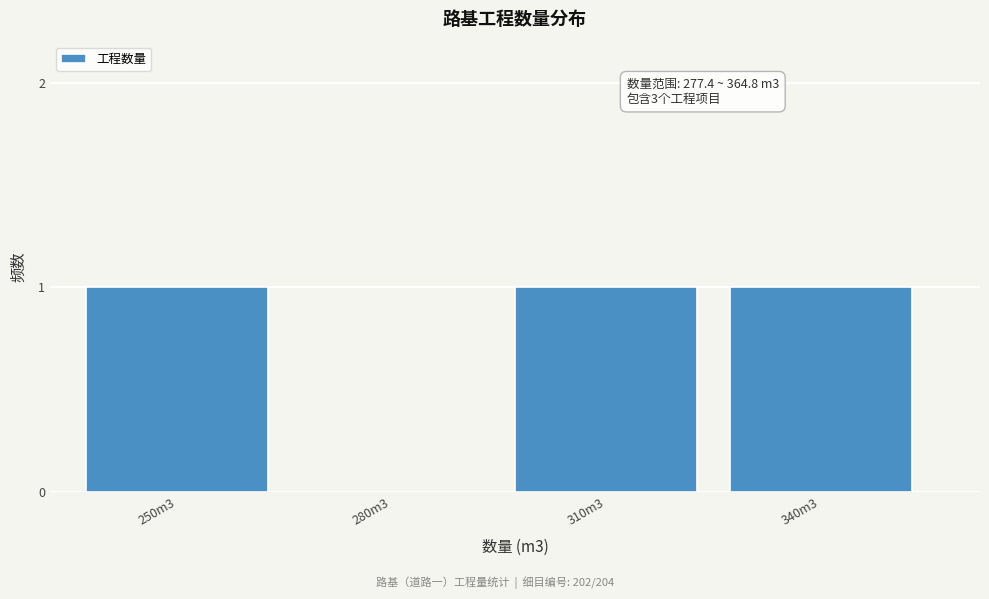

Reading left to right, transcribe all the data shown in this chart.

250m3=1	280m3=0	310m3=1	340m3=1